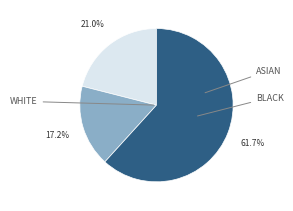

To the nearest percent, what is the average slice percentage?

33%